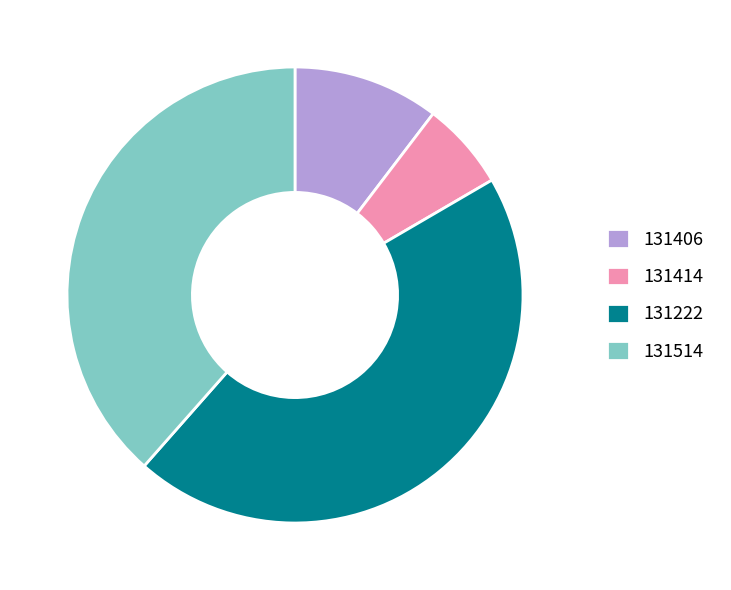

True or false: 131414 accounts for 1% of the total.

False